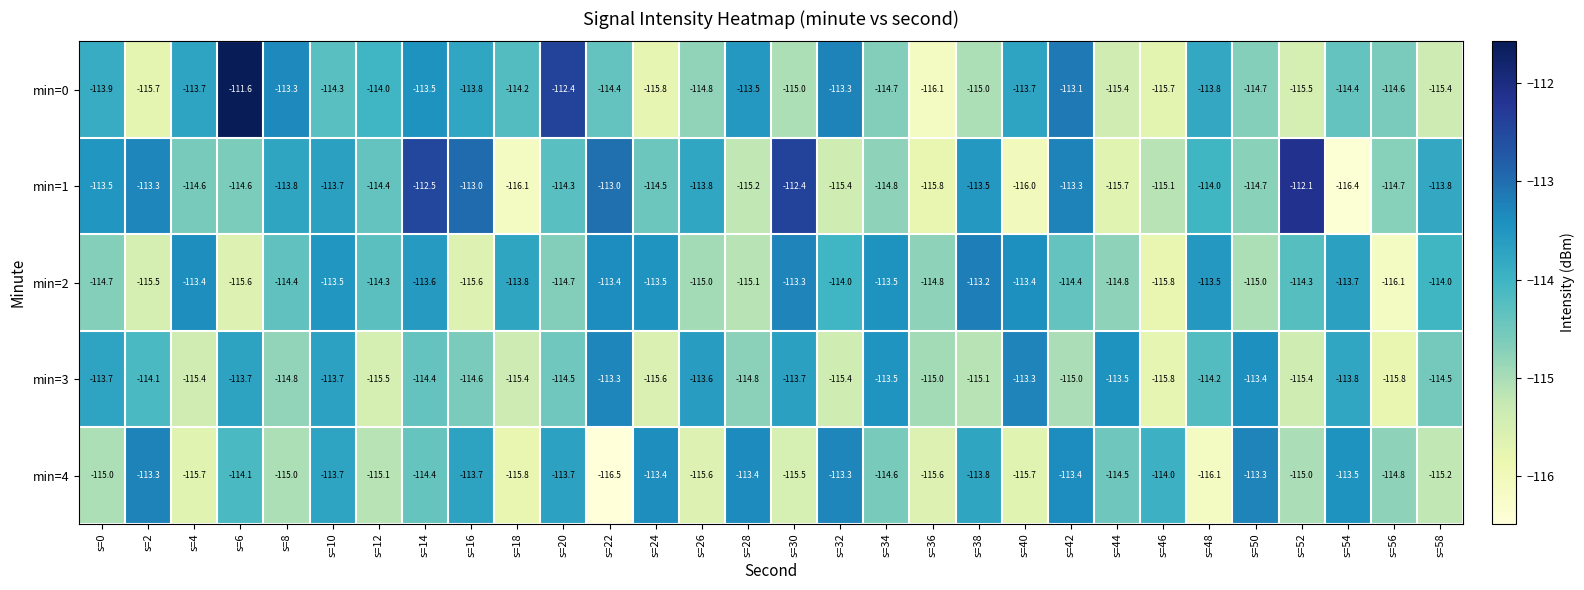

The min=3 series shows -43.1 at s=56. True or false?

False